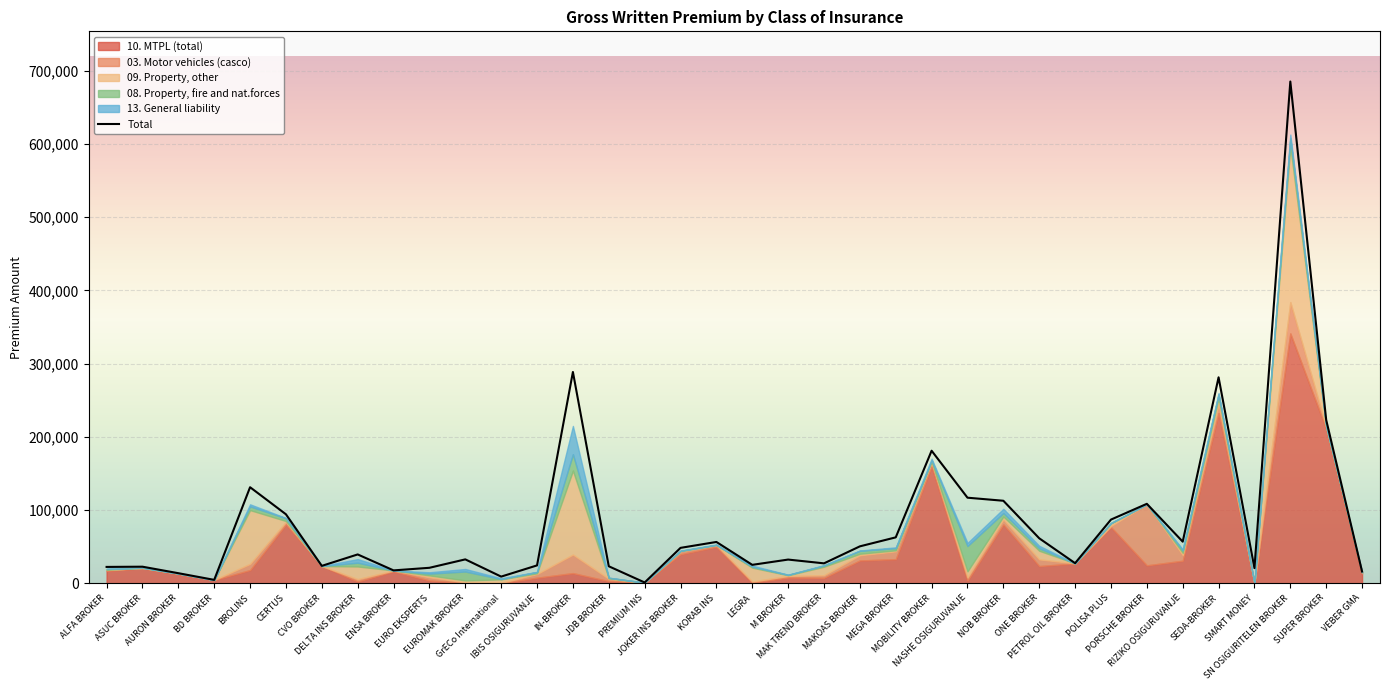

What is the change in value from ENSA BROKER to JDB BROKER?

+5614